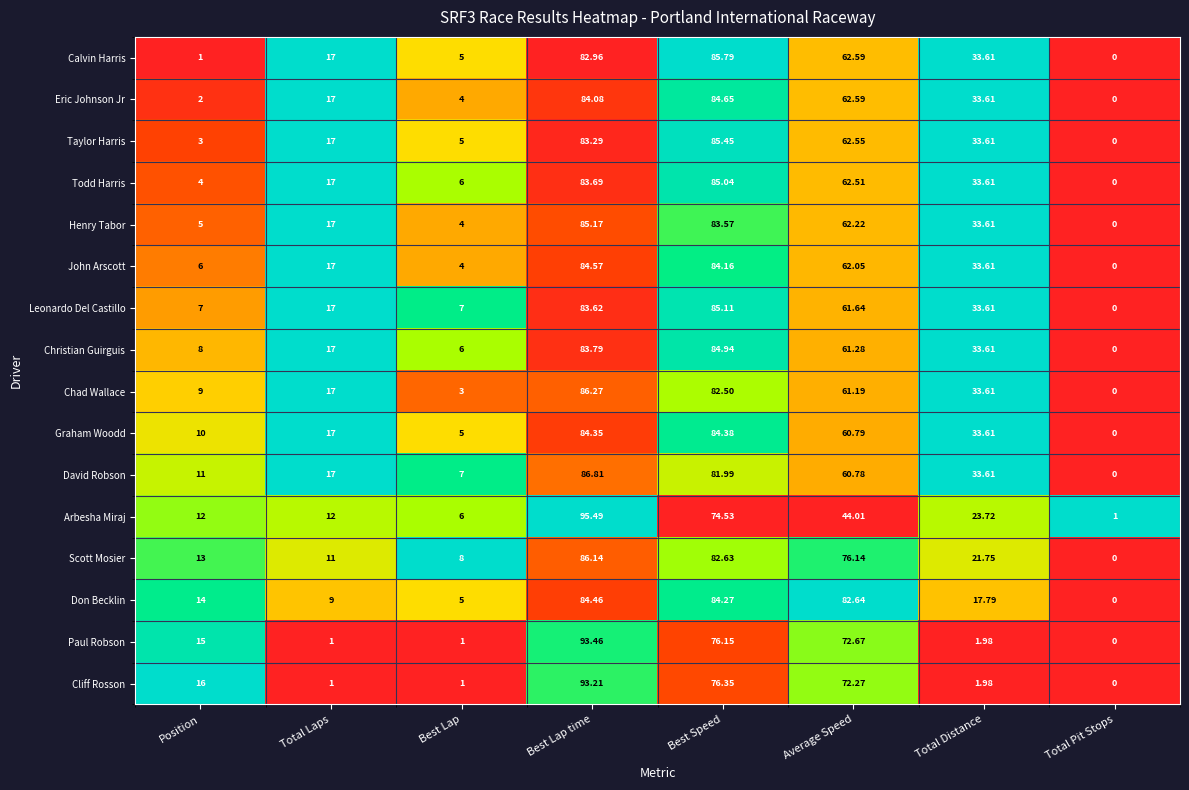

Which category has the highest value across all series?

Best Lap time